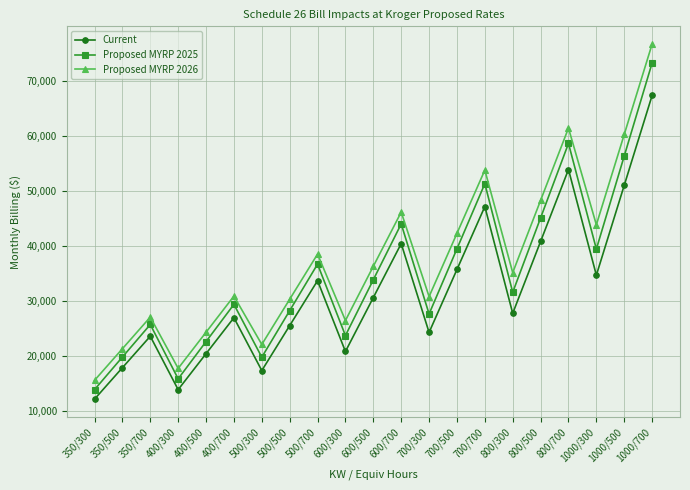

List the series in order of their overall mean, lowest first.

Current, Proposed MYRP 2025, Proposed MYRP 2026